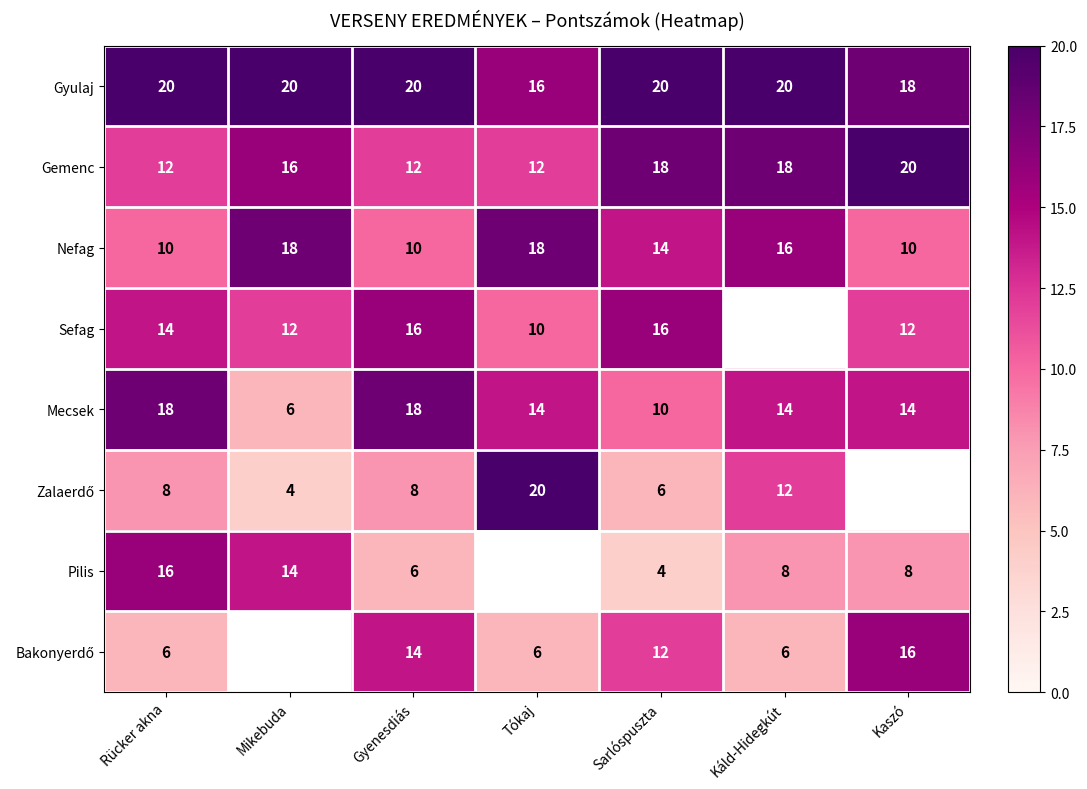

What is the sum of the Gyulaj values at Sarlóspuszta and Gyenesdiás?

40